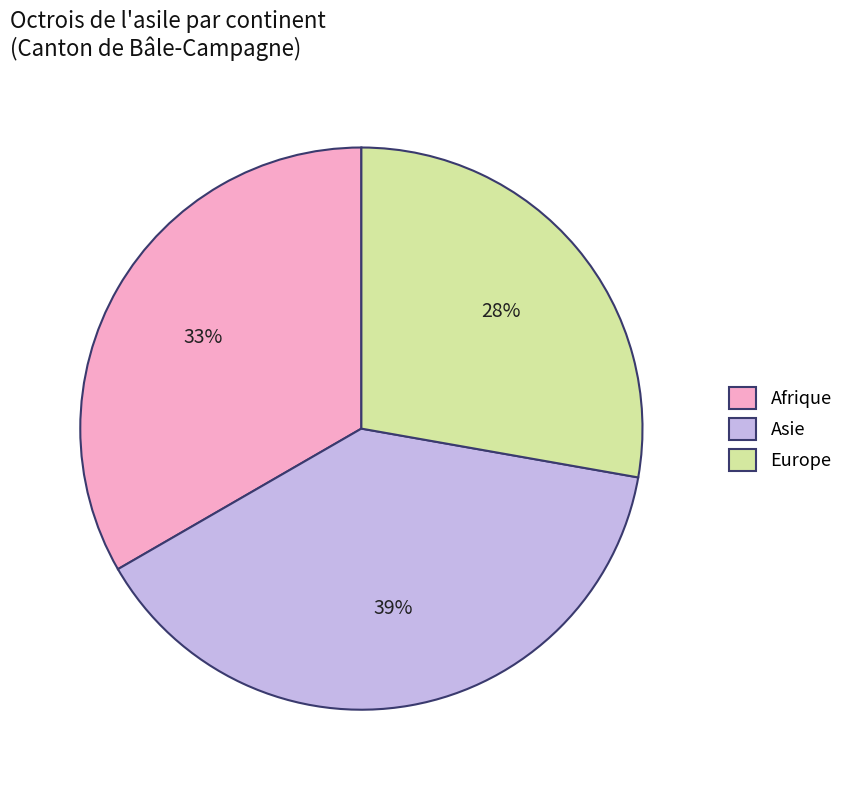

To the nearest percent, what is the average slice percentage?

33%